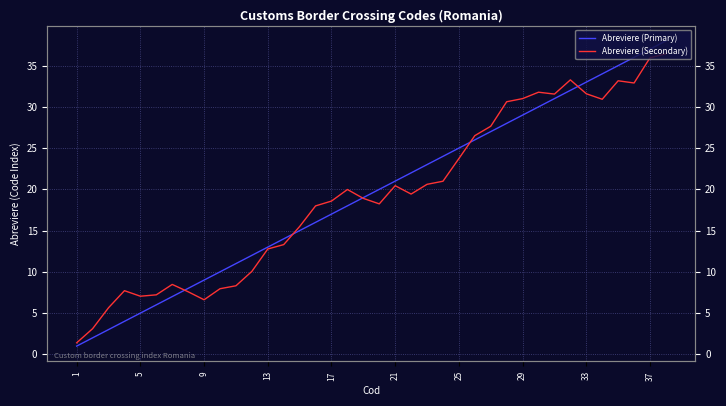

After their last crossing, which series has the higher values: Abreviere (Secondary) or Abreviere (Primary)?

Abreviere (Primary)